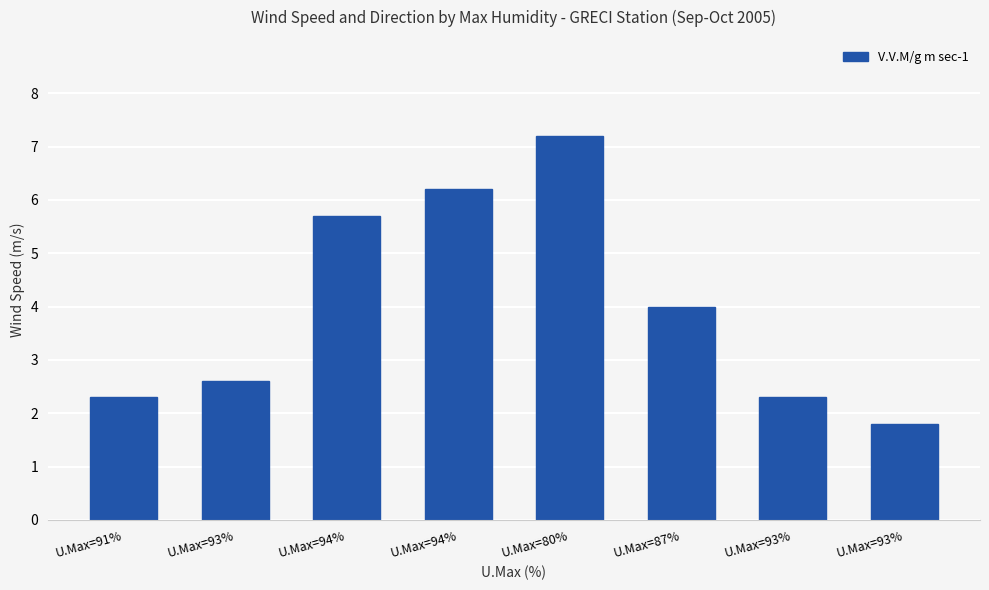

Does the chart contain stacked bars?

No